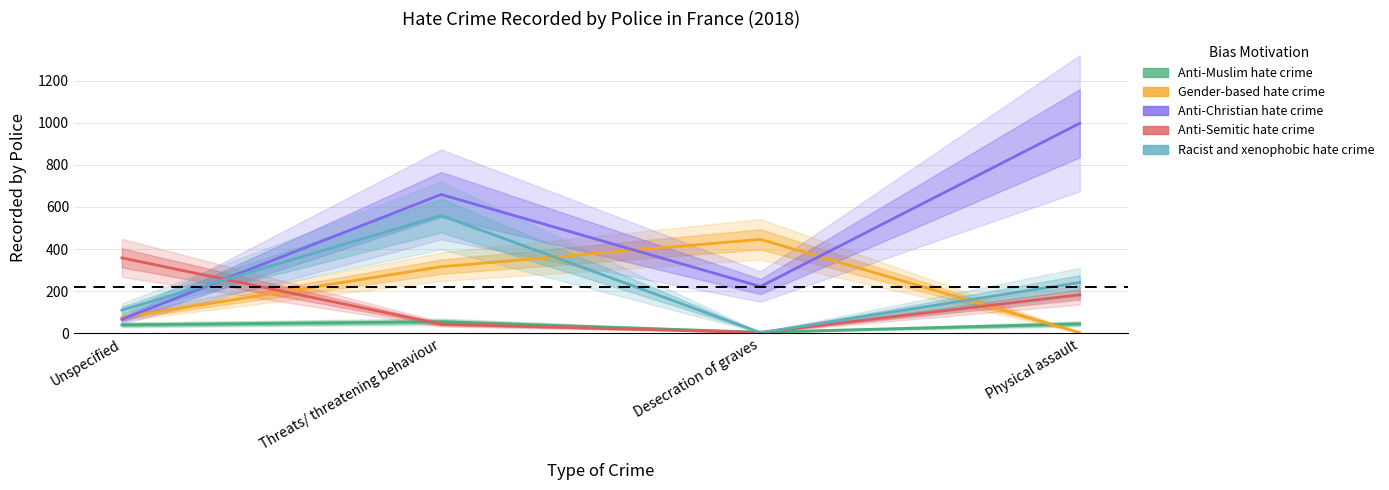

What is the value of the Gender-based hate crime point at the 2nd from the left?

316